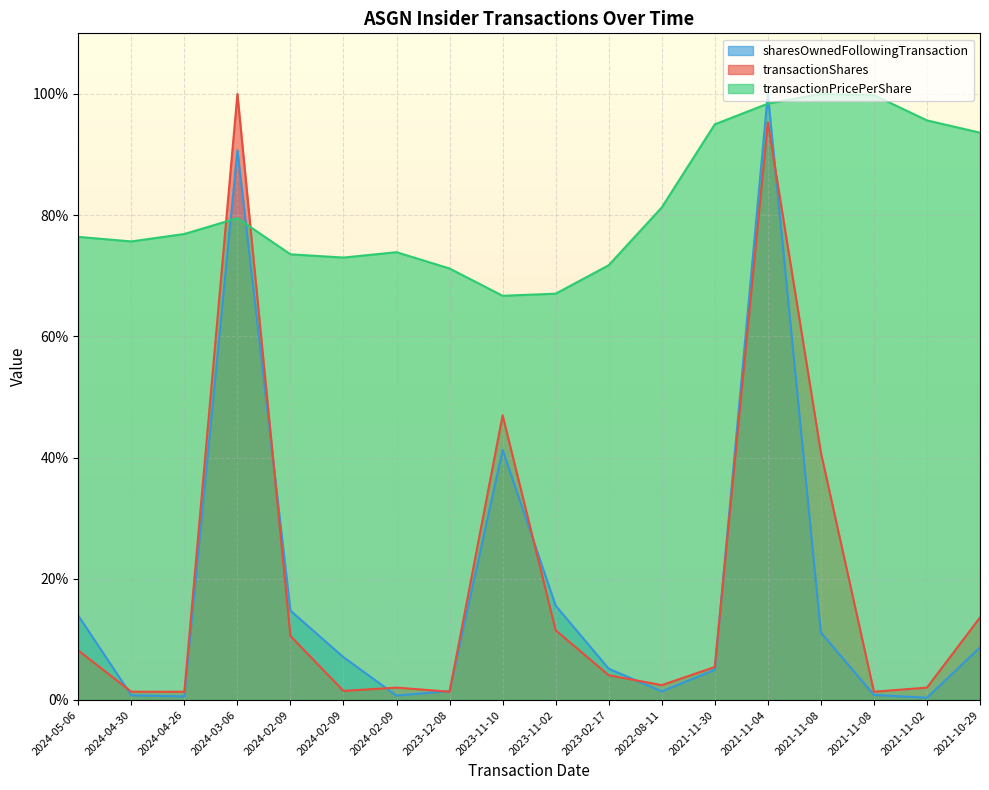

Which series has the largest total across all categories?

transactionPricePerShare